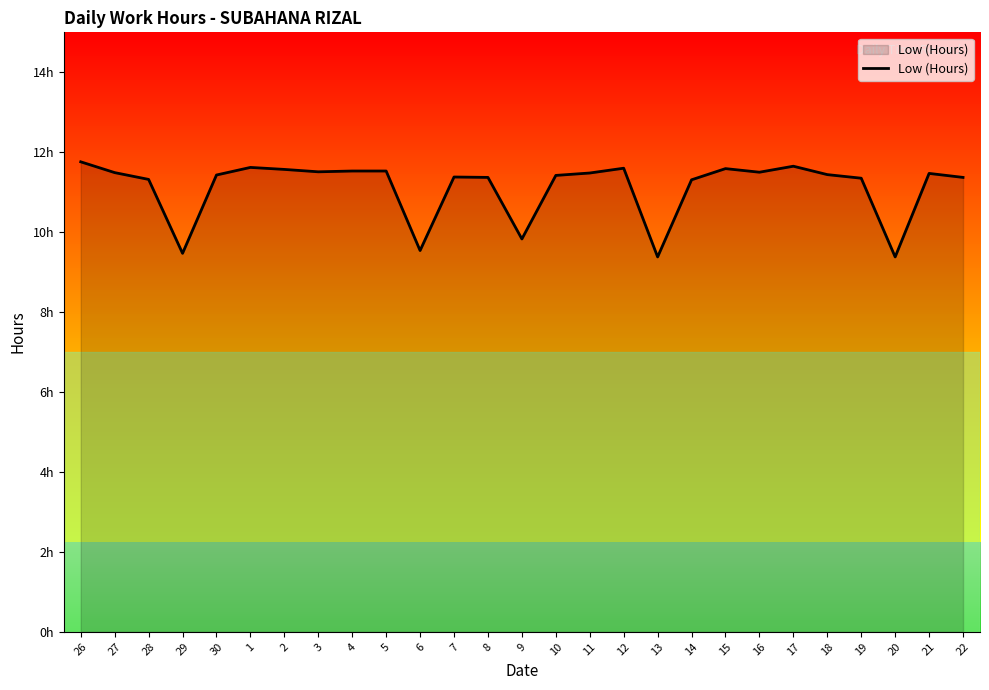

What is the value of the 18th point from the left?

9.4